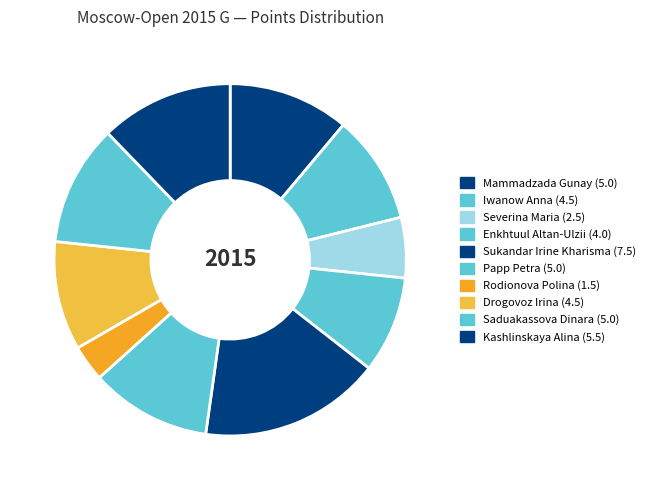

The Enkhtuul Altan-Ulzii slice represents 9% of the pie. True or false?

True